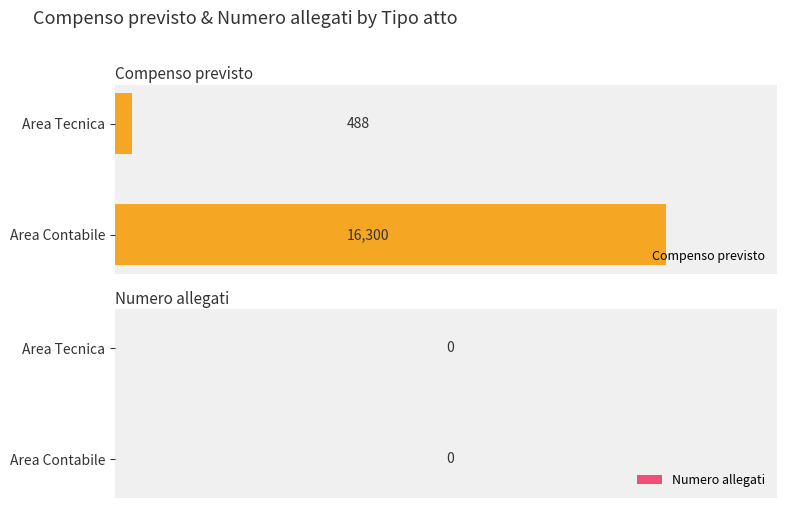

Read the value at Area Tecnica, to the nearest 100.

500